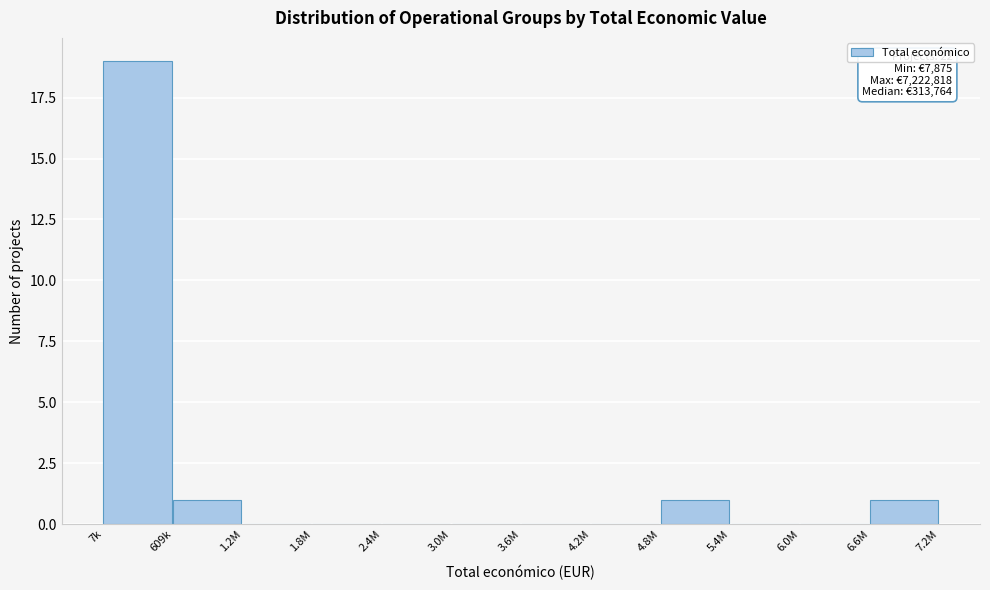

Reading left to right, list all the values displayed in this chart.

7k=19	609k=1	1.2M=0	1.8M=0	2.4M=0	3.0M=0	3.6M=0	4.2M=0	4.8M=1	5.4M=0	6.0M=0	6.6M=1